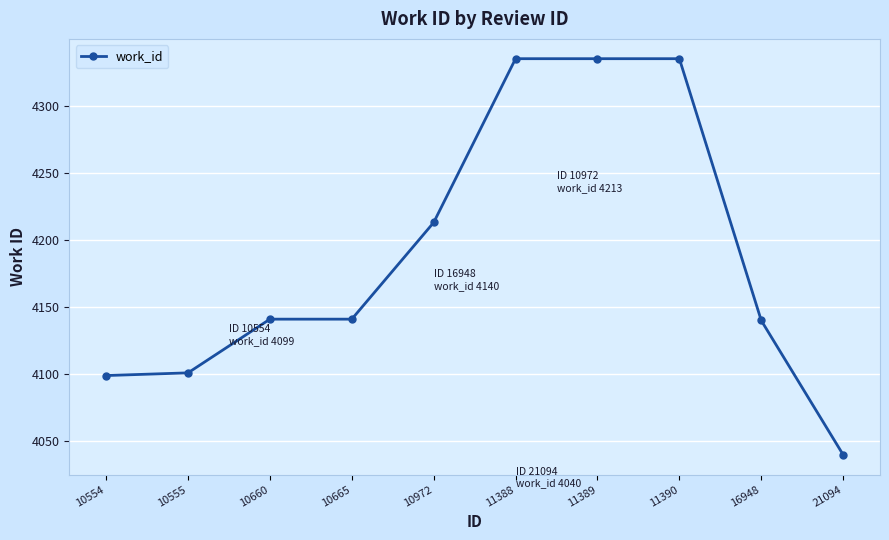

What is the smallest value displayed?

4040